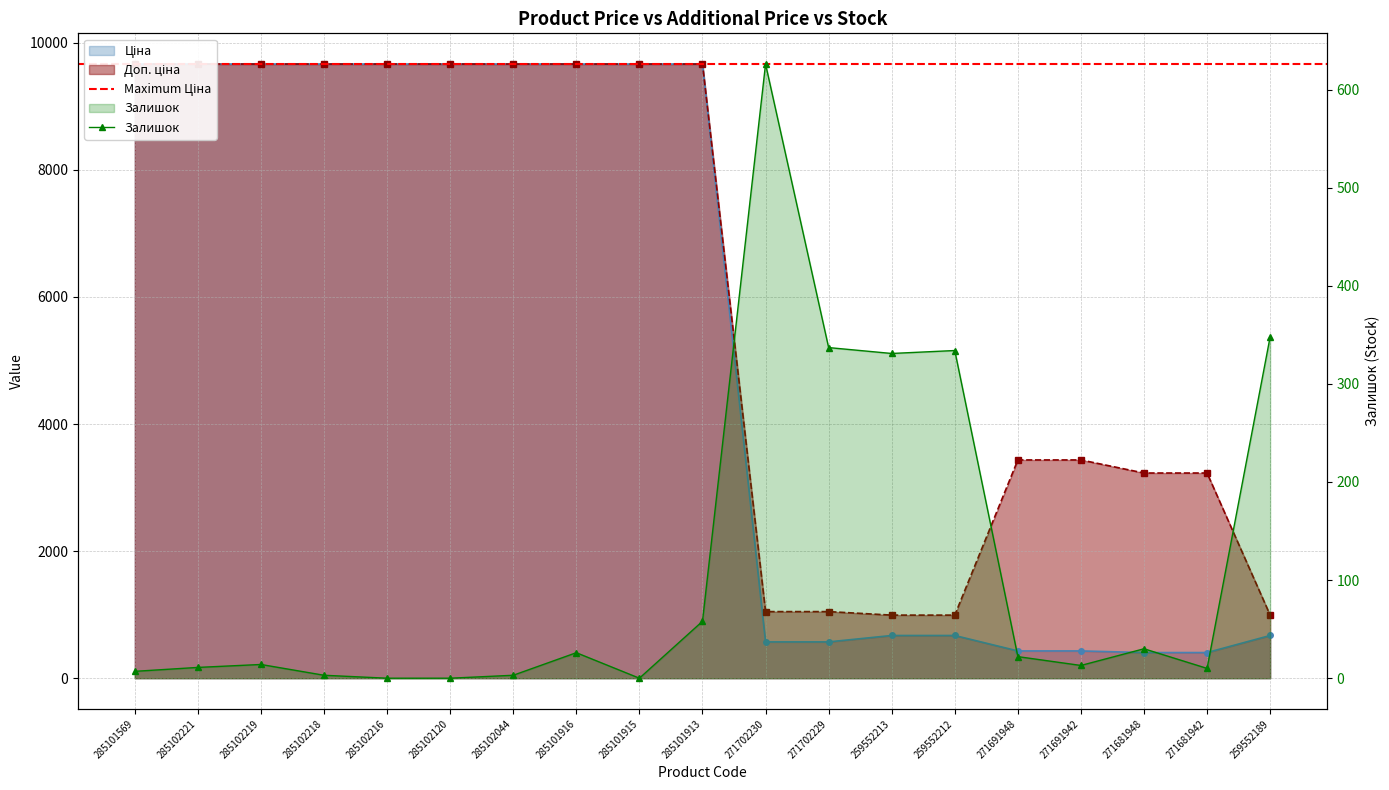

The Доп. ціна series shows 2781.4 at 285102120. True or false?

False